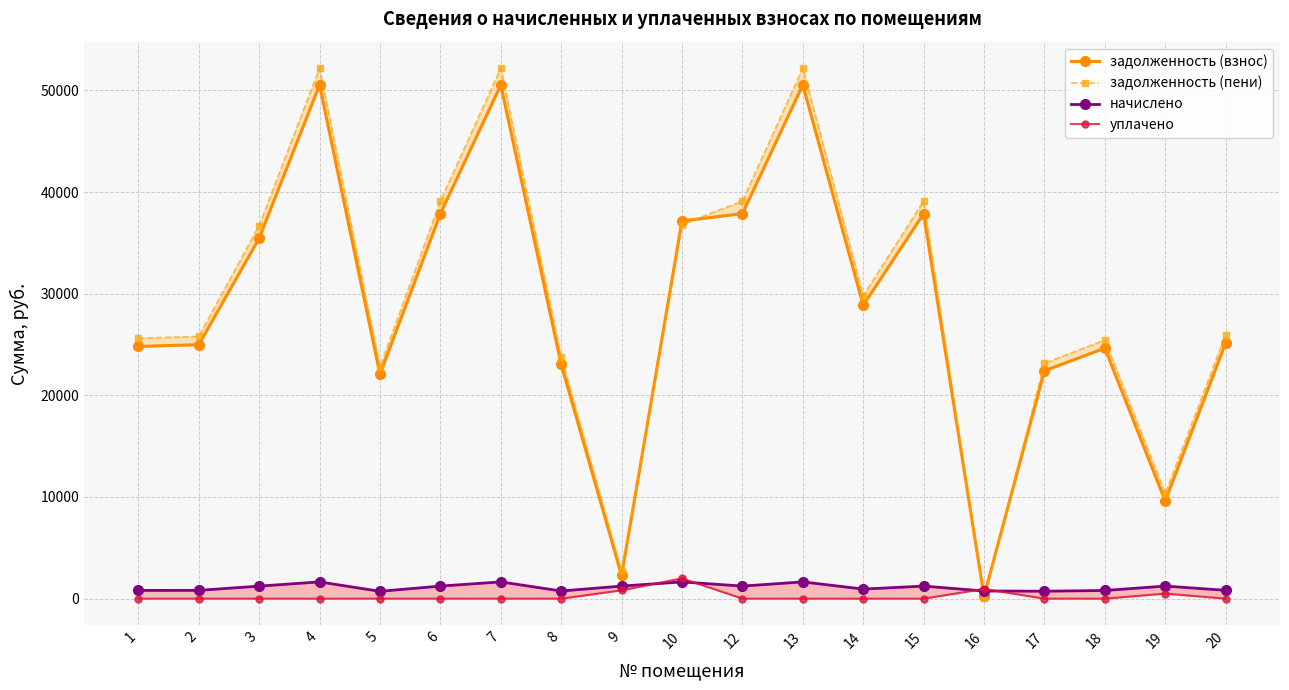

Which series has the widest spread of values?

задолженность (пени)